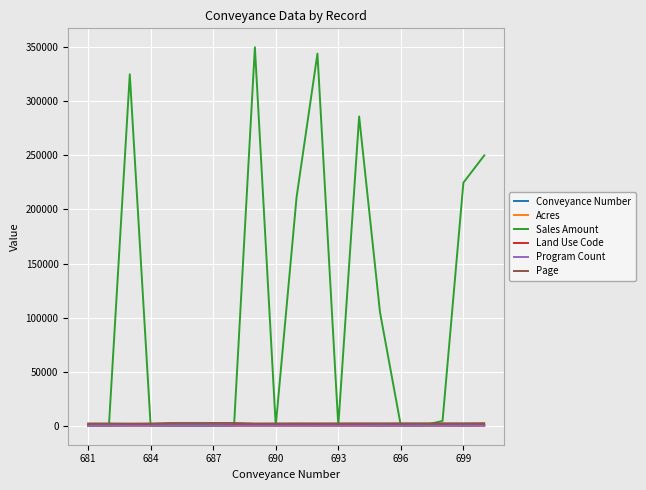

Is this an area chart (filled region under the line)?

No